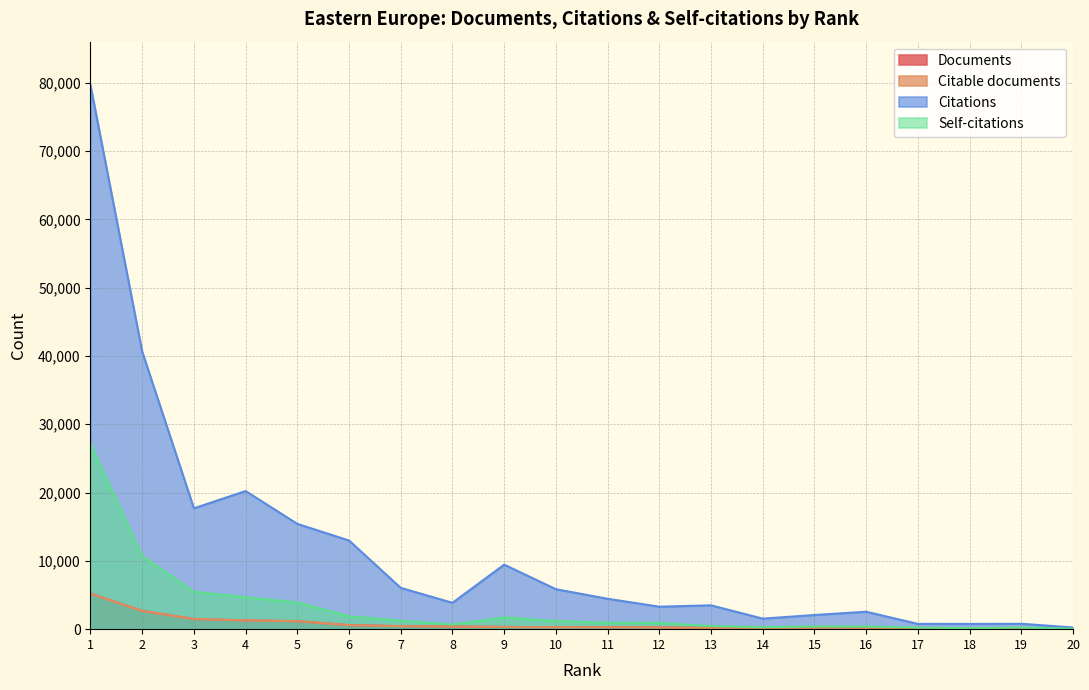

Rank the categories by Citations value from lowest to highest.

20, 18, 17, 19, 14, 15, 16, 12, 13, 8, 11, 10, 7, 9, 6, 5, 3, 4, 2, 1